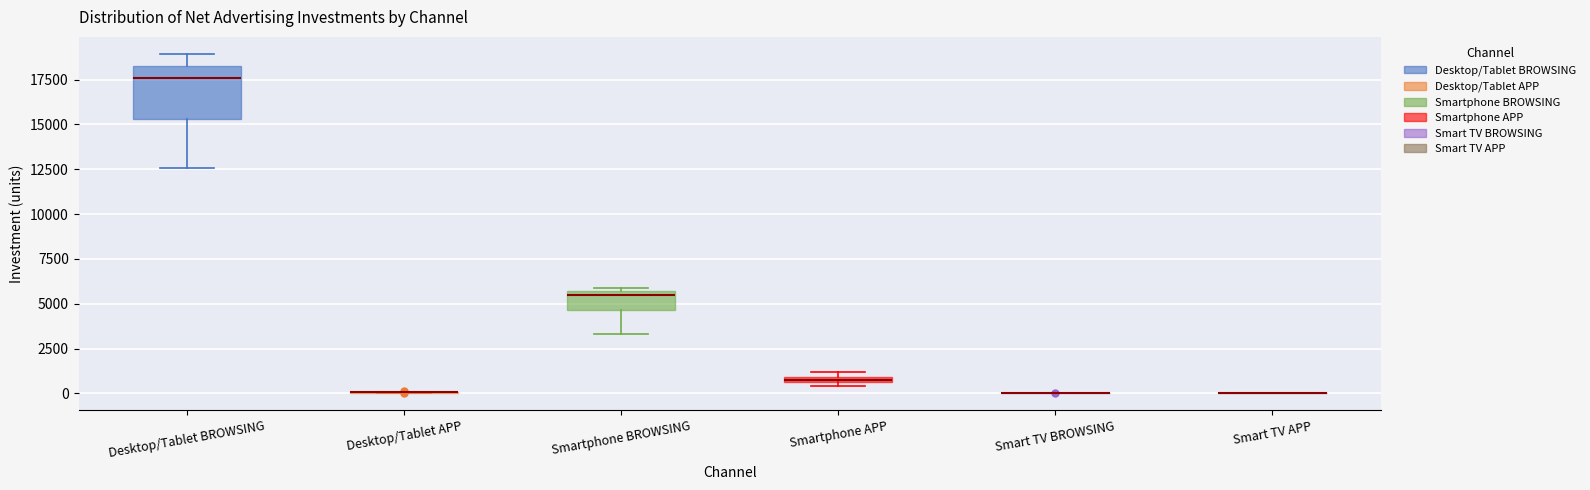

Which box is the tallest, from its lower edge to its upper edge?

Desktop/Tablet BROWSING